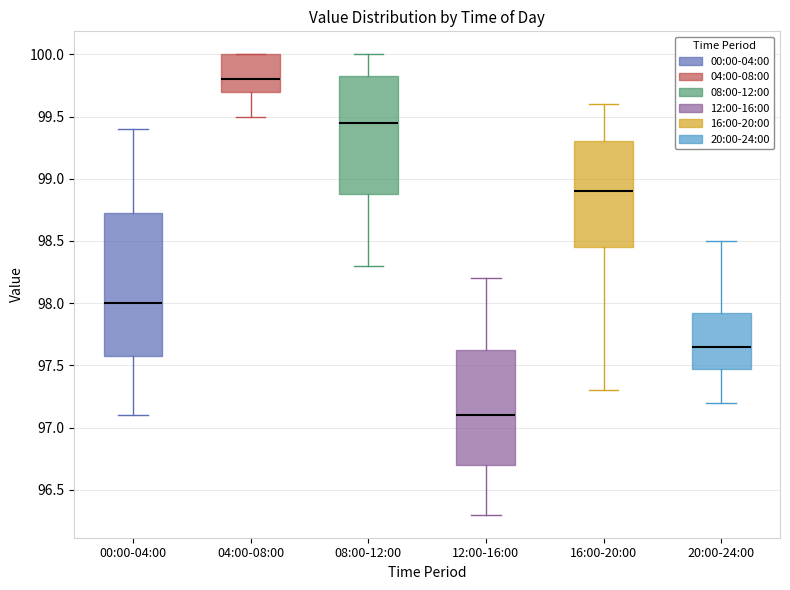

Reading left to right, transcribe this box plot: for each box, give where its median line is, the range the box spans, and where its two whiskers end, as read against the y-axis. The values are not printed on the chart, so give them approximately, as read against the axis.

00:00-04:00: median 98.00, box 97.60 to 98.75, whiskers 97.10 to 99.40
04:00-08:00: median 99.80, box 99.70 to 100.00, whiskers 99.50 to 100.00
08:00-12:00: median 99.45, box 98.90 to 99.85, whiskers 98.30 to 100.00
12:00-16:00: median 97.10, box 96.70 to 97.65, whiskers 96.30 to 98.20
16:00-20:00: median 98.90, box 98.45 to 99.30, whiskers 97.30 to 99.60
20:00-24:00: median 97.65, box 97.50 to 97.95, whiskers 97.20 to 98.50